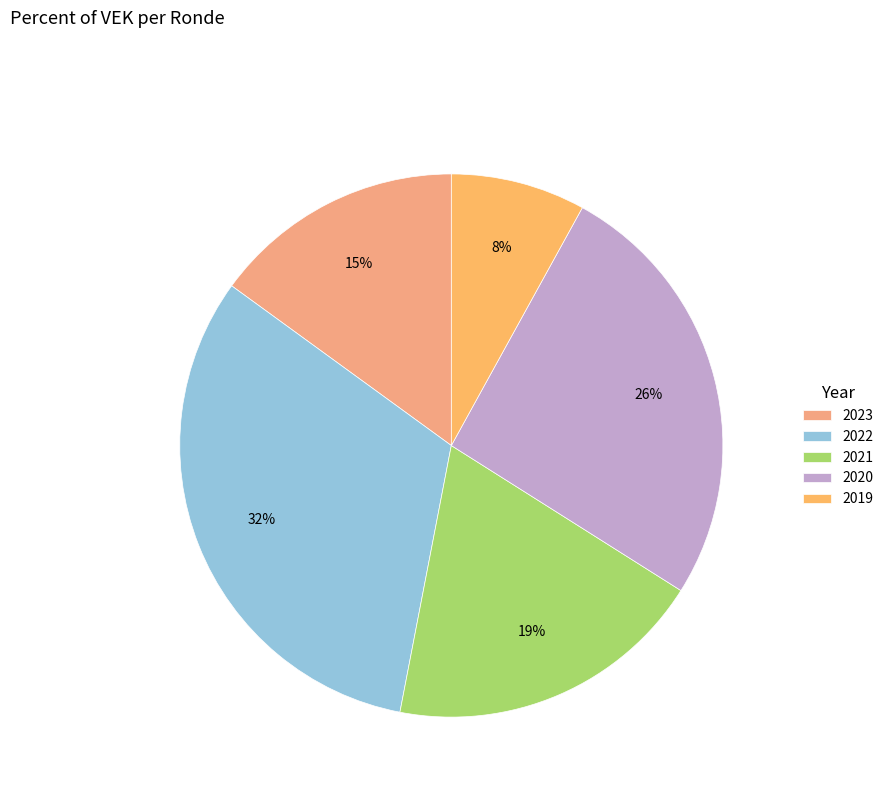

How many segments does this pie chart have?

5